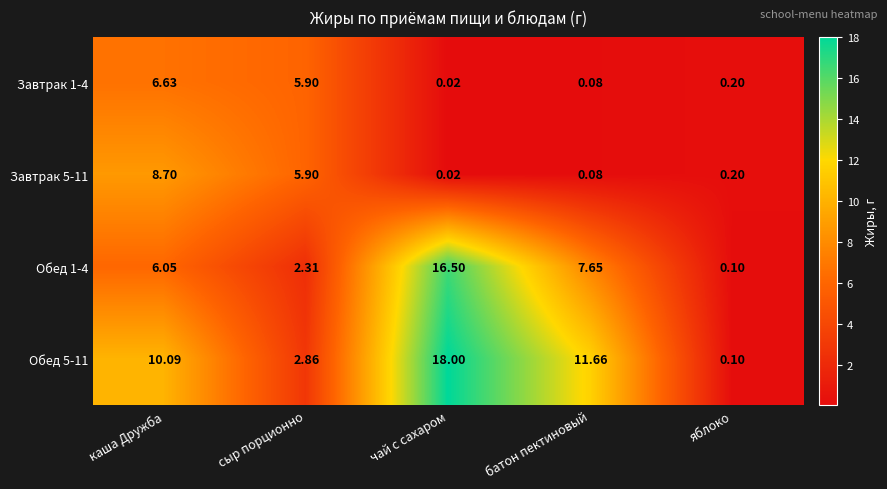

Is the value of Завтрак 1-4 at каша Дружба greater than the value of Обед 1-4 at яблоко?

Yes